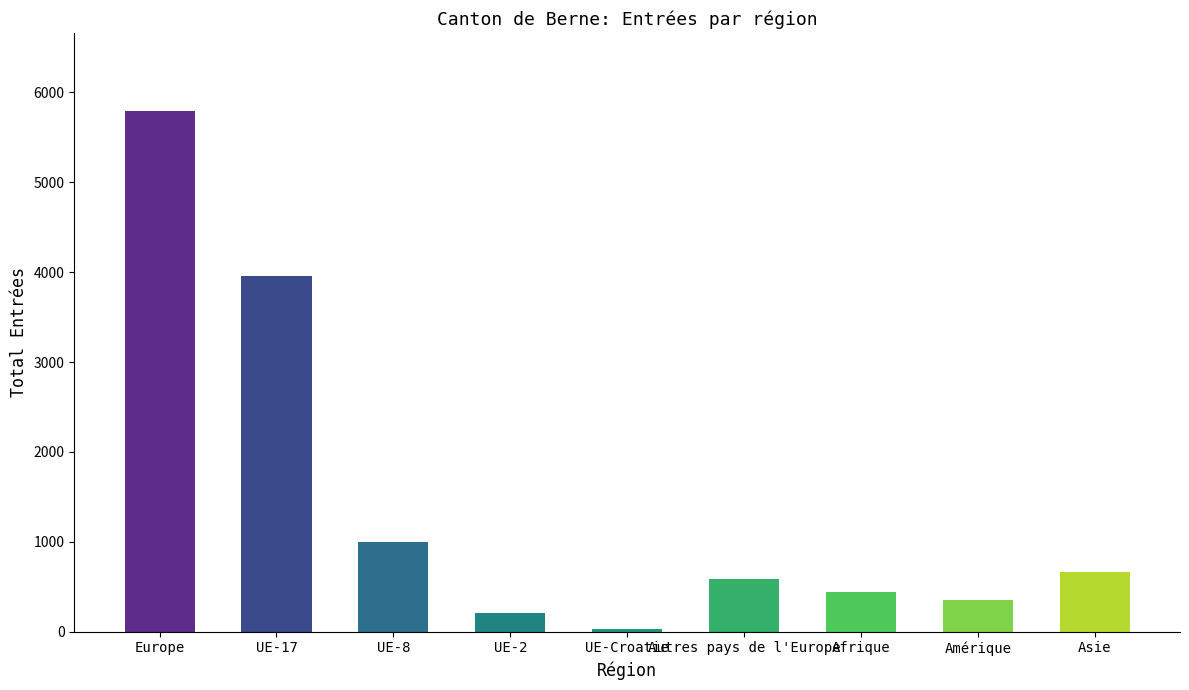

Count the number of categories in the chart.

9